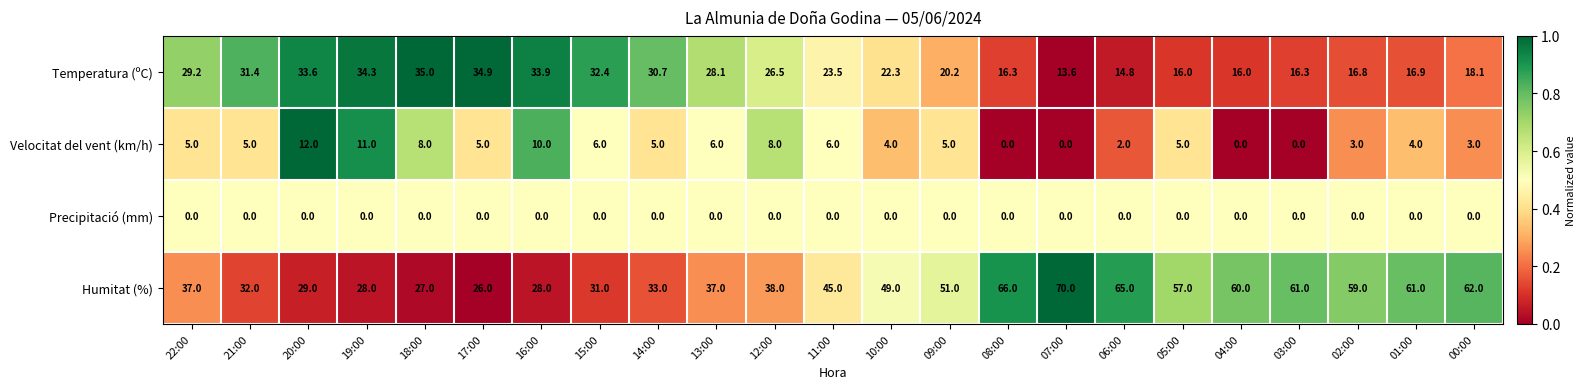

What is the approximate value of Velocitat del vent (km/h) at 22:00?

5.0